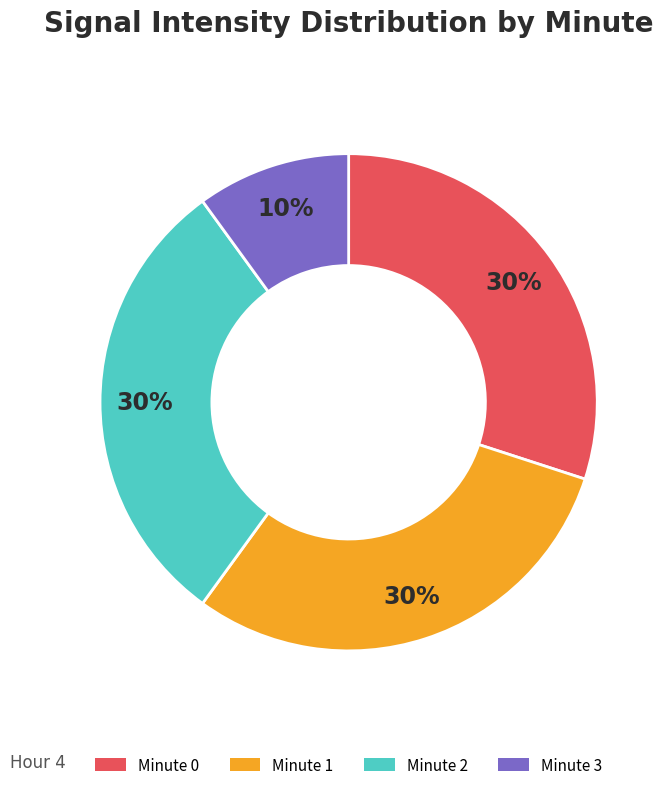

Count the number of slices in the pie.

4